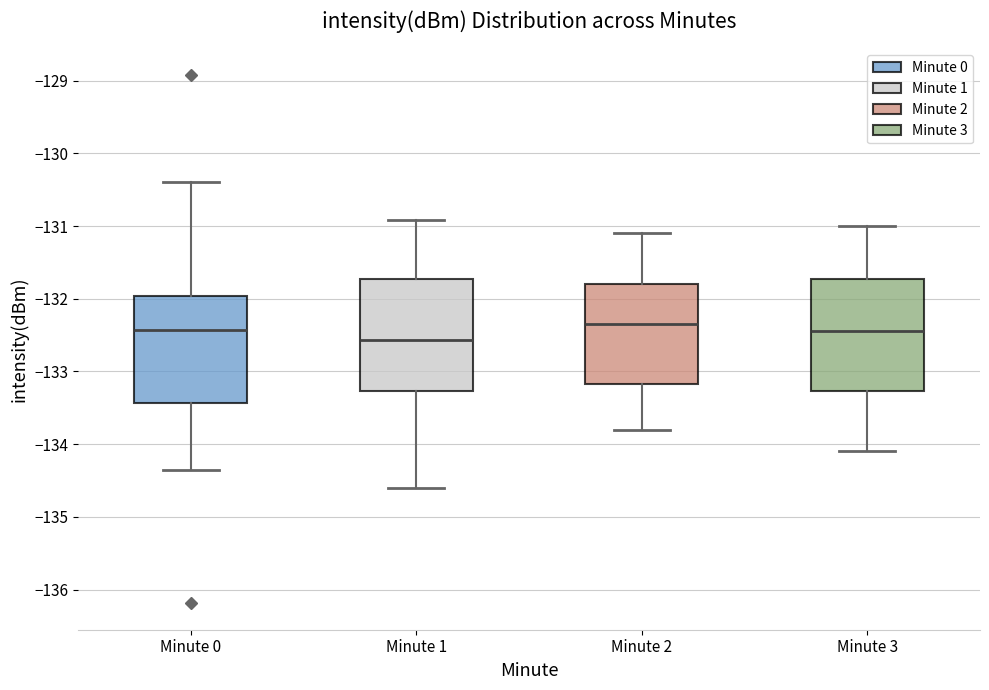

Reading left to right, read every box against the y-axis: the position of its median line, the range the box covers, and the ends of its whiskers. The values are not printed on the chart, so give them approximately, as read against the axis.

Minute 0: median -132.4, box -133.4 to -132.0, whiskers -134.4 to -130.4
Minute 1: median -132.6, box -133.3 to -131.7, whiskers -134.6 to -130.9
Minute 2: median -132.3, box -133.2 to -131.8, whiskers -133.8 to -131.1
Minute 3: median -132.4, box -133.3 to -131.7, whiskers -134.1 to -131.0